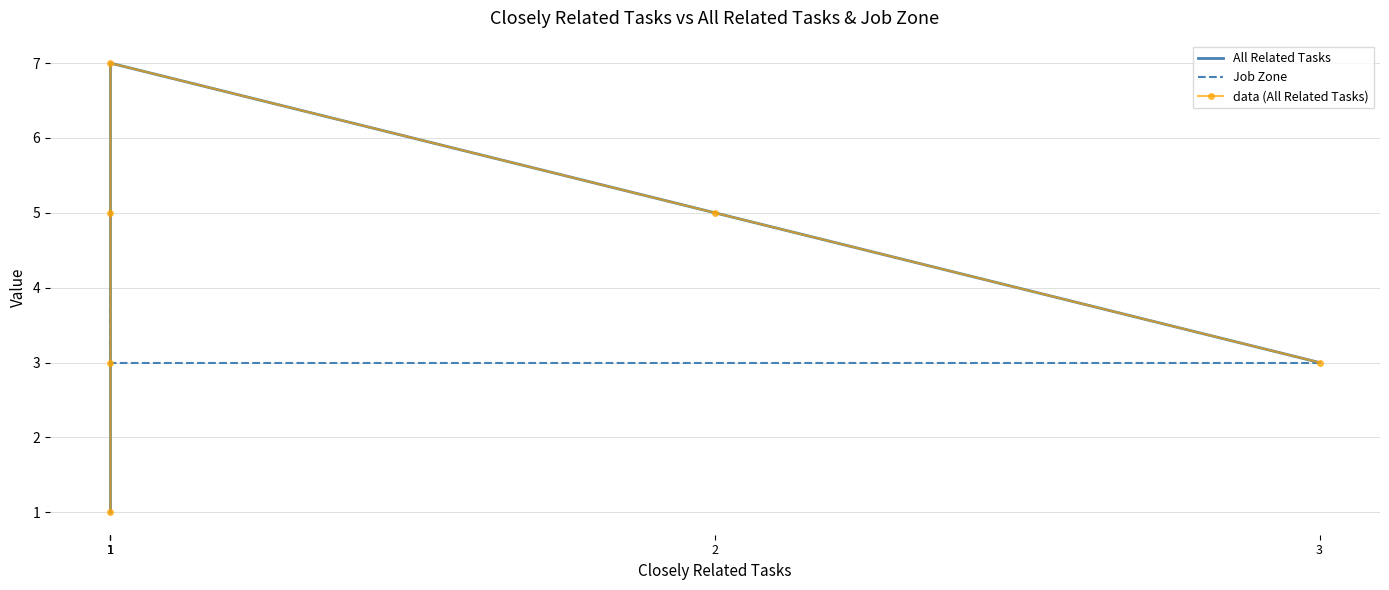

What are all the series names shown in the legend?

All Related Tasks, Job Zone, data (All Related Tasks)